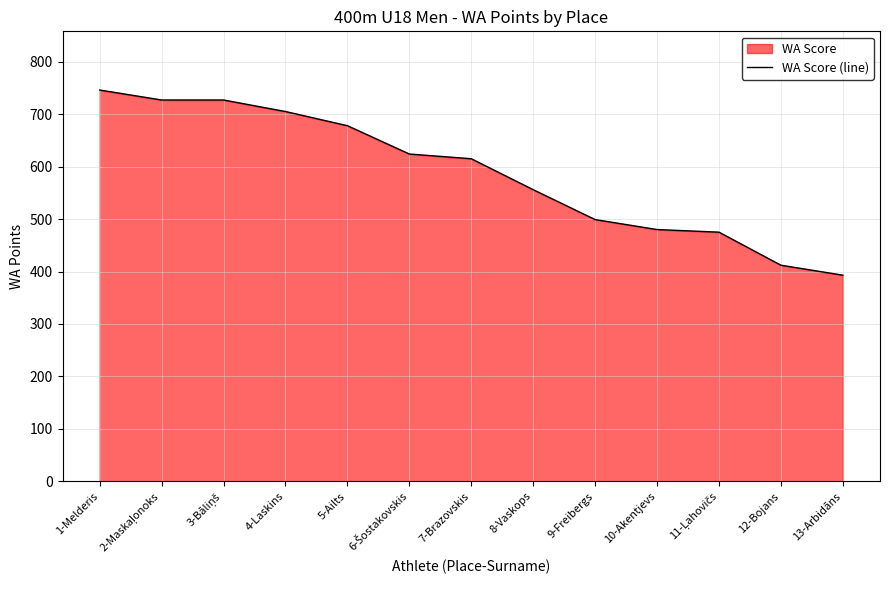

Reading left to right, transcribe all the data shown in this chart.

1-Melderis=746	2-Maskaļonoks=727	3-Bāliņš=727	4-Laskins=705	5-Ailts=678	6-Šostakovskis=624	7-Brazovskis=615	8-Vaskops=556	9-Freibergs=499	10-Akentjevs=480	11-Ļahovičs=475	12-Bojans=412	13-Arbidāns=393